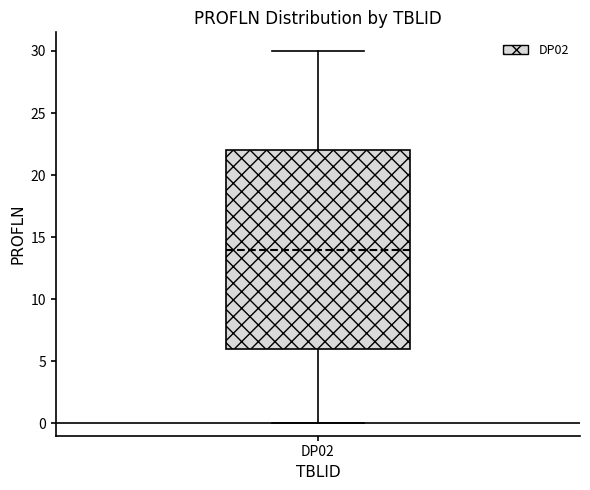

Read this box plot against the y-axis: the position of the median line, the range covered by the box, and the ends of both whiskers. The values are not printed on the chart, so give them approximately, as read against the axis.

median 14, box 6 to 22, whiskers 0 to 30